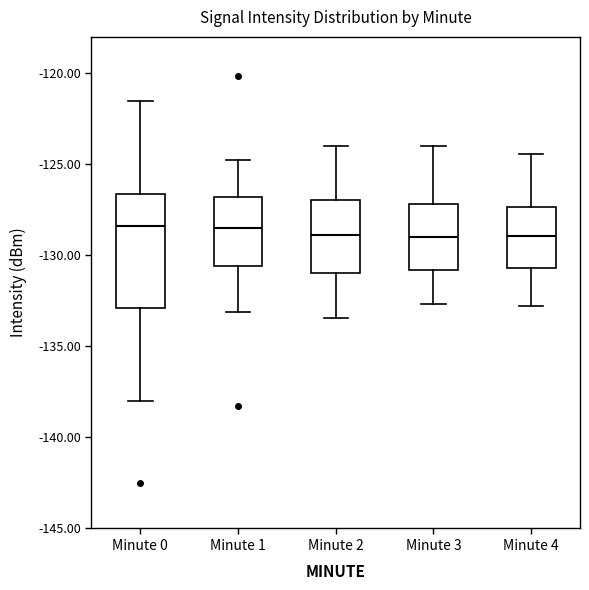

Where does the median line of the box for Minute 4 sit on the y-axis? The values are not printed on the chart, so give them approximately, as read against the axis.

-129.0